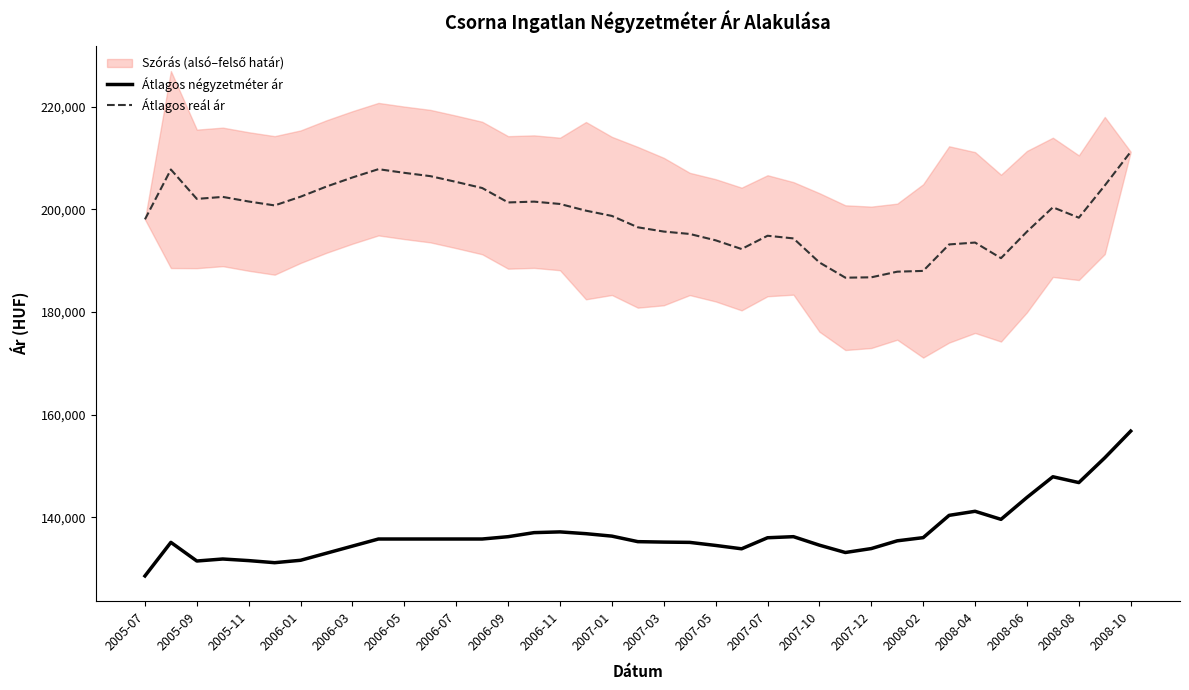

Is the value of Átlagos négyzetméter ár at 2005-11 greater than the value of Átlagos reál ár at 2007-07?

No